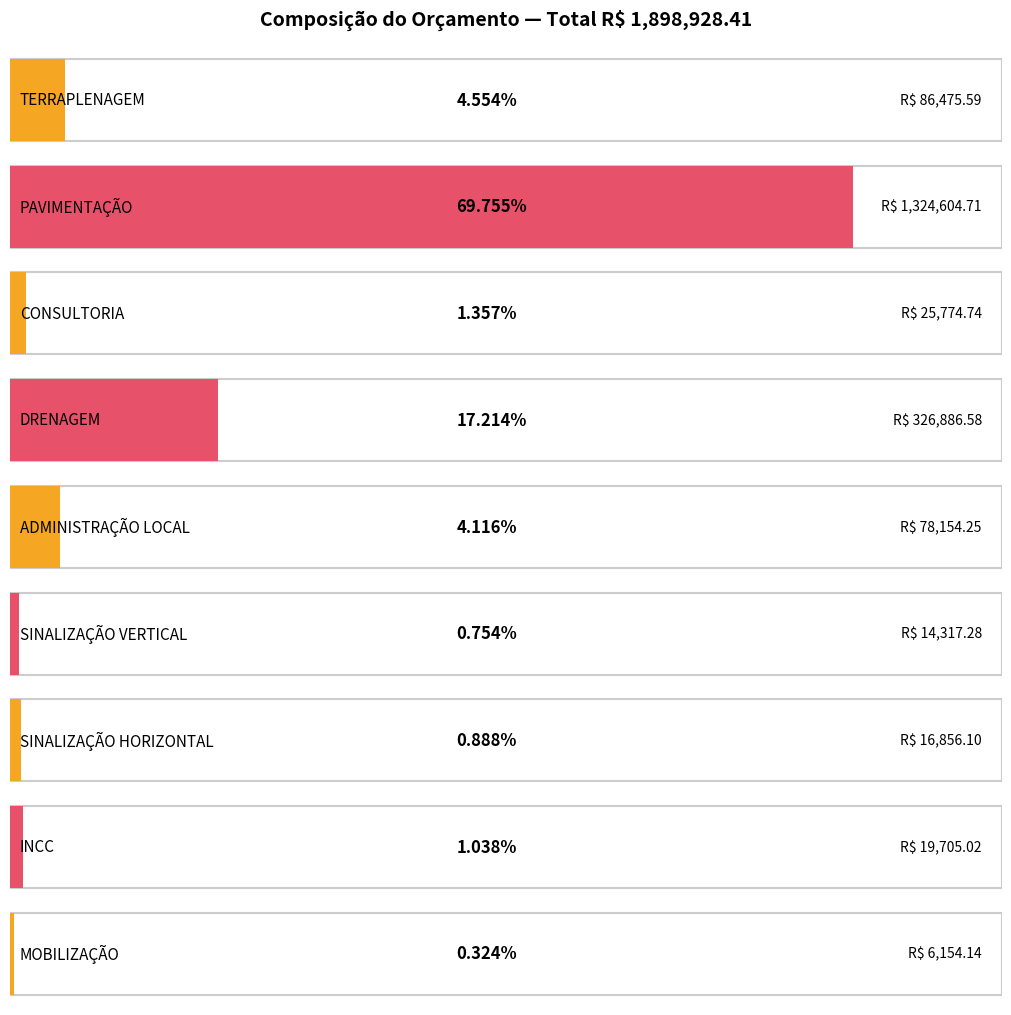

What is the sum of all values?

100.0